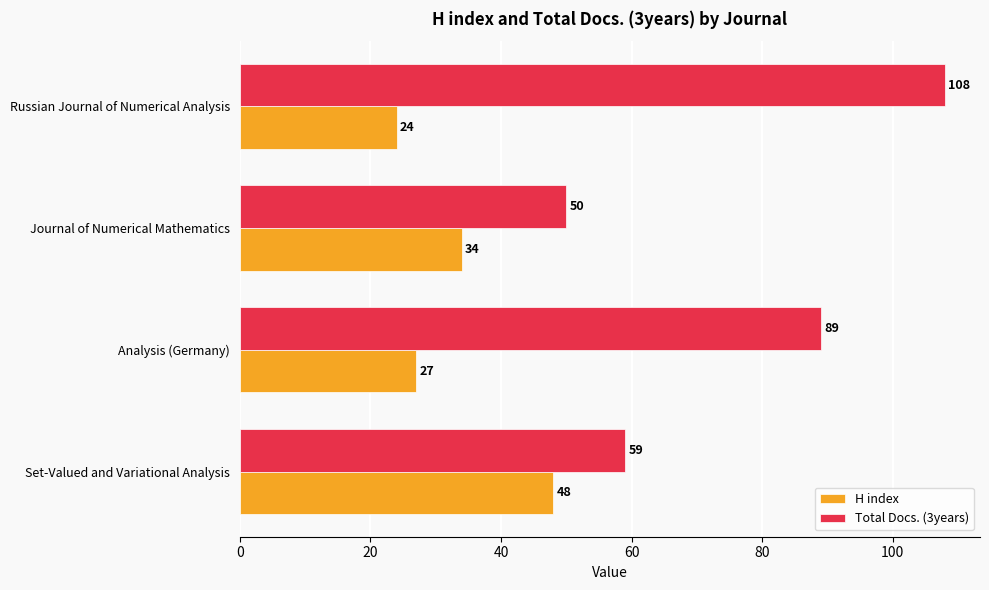

List the labels in order of Total Docs. (3years) value, largest first.

Russian Journal of Numerical Analysis, Analysis (Germany), Set-Valued and Variational Analysis, Journal of Numerical Mathematics